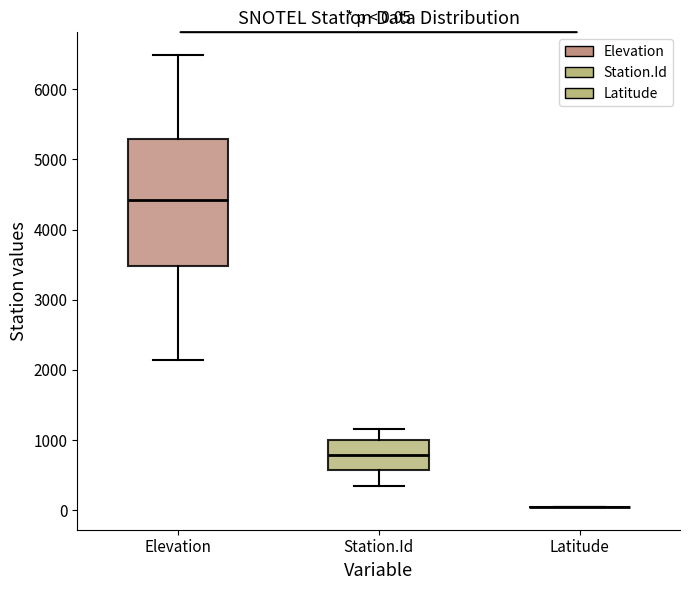

Which box is the tallest, from its lower edge to its upper edge?

Elevation